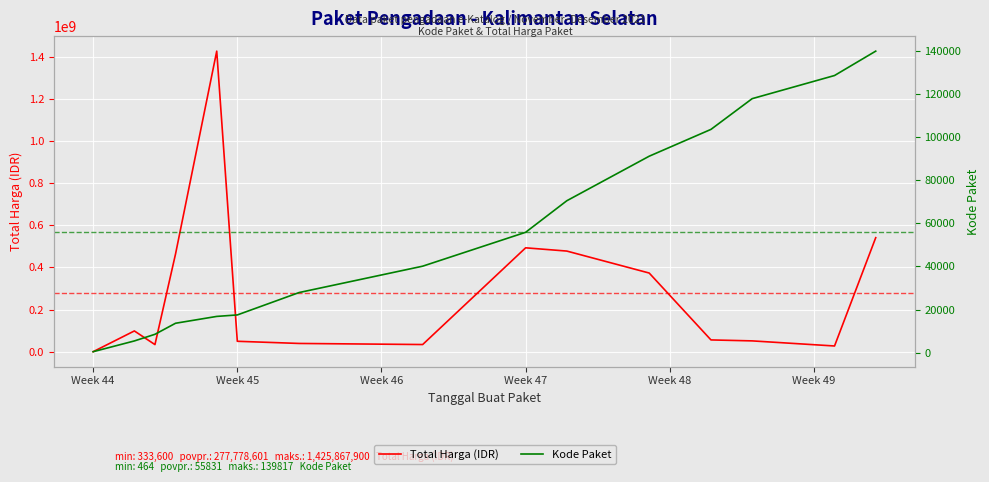

True or false: Kode Paket has more than 1 interior local peaks.

False